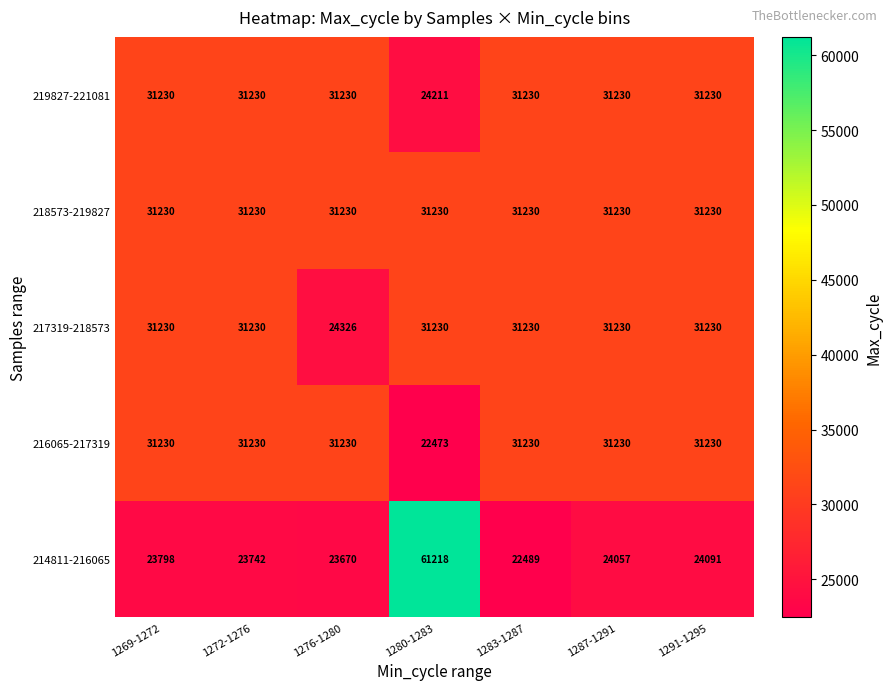

What is the greatest value displayed?

61218